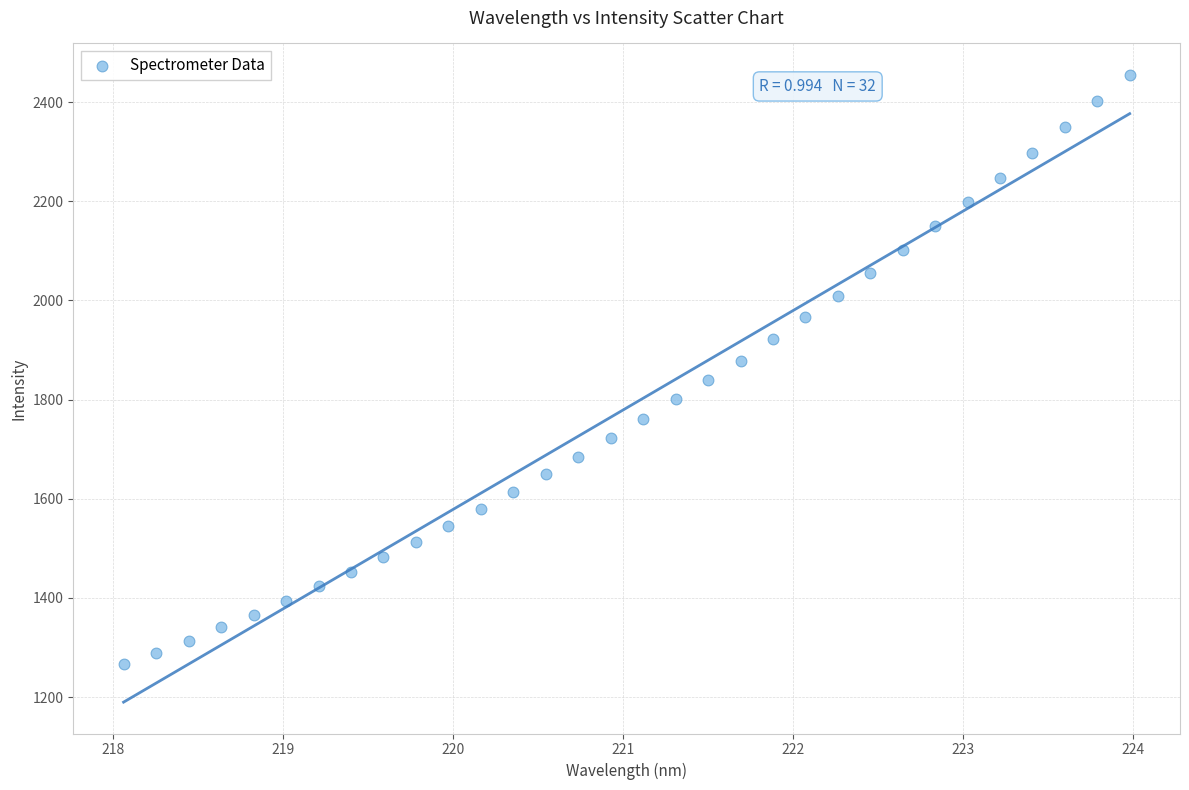

What is the range of X values (max minus min)?

5.9